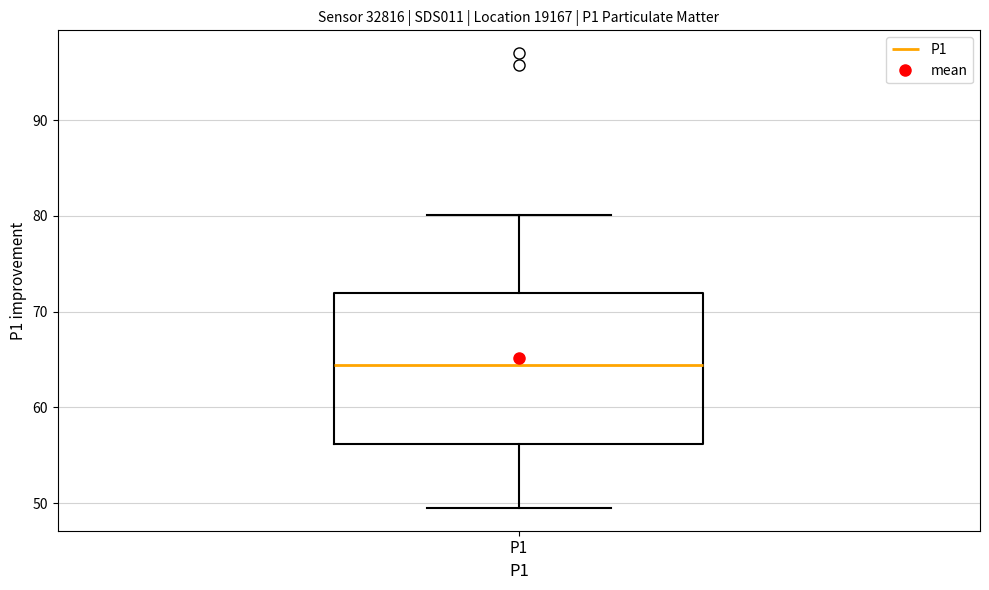

Where does the upper whisker of the box for P1 end on the y-axis? The values are not printed on the chart, so give them approximately, as read against the axis.

80